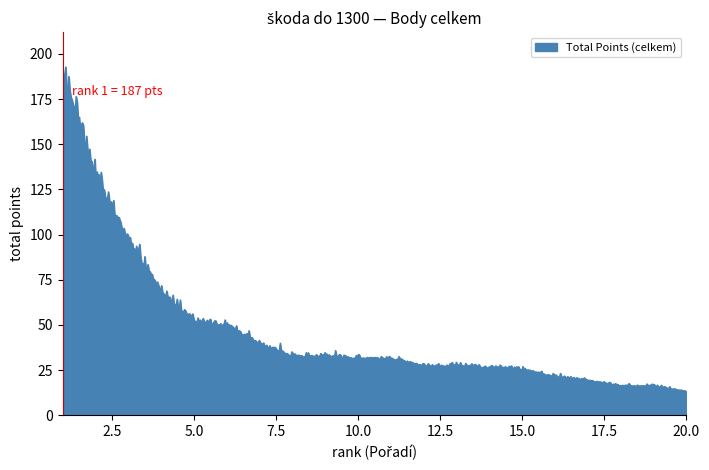

What is the minimum value shown in the chart?

13.2